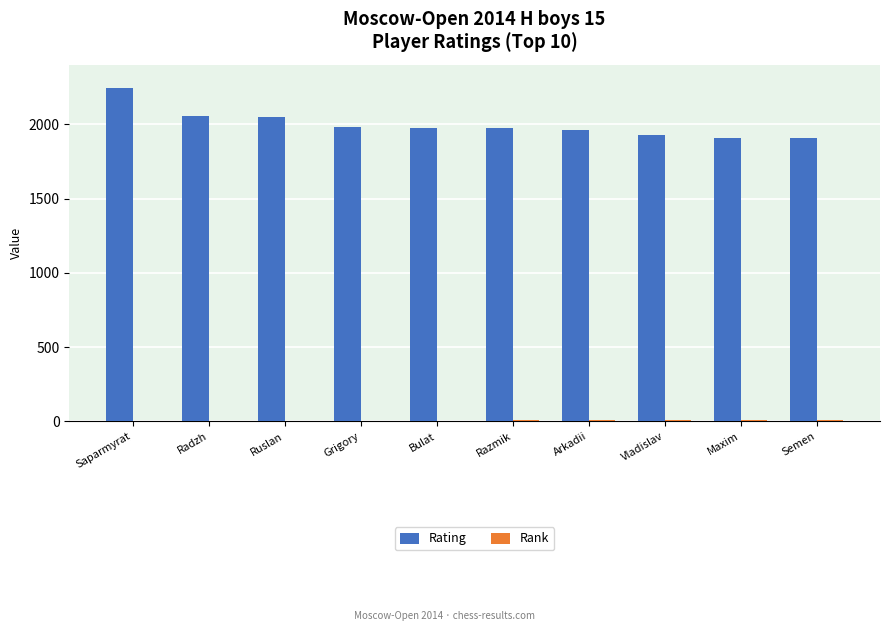

At which category does the chart reach its peak across all series?

Saparmyrat